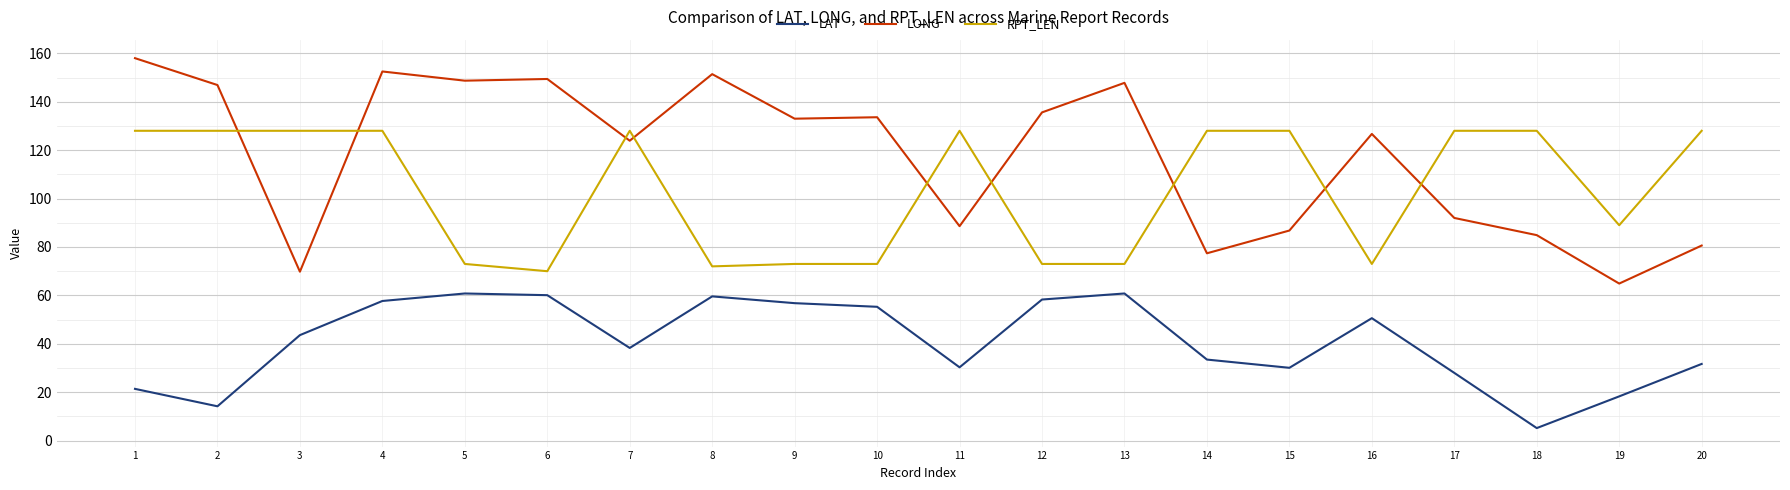

Rank the series by their average value, from lowest to highest.

LAT, RPT_LEN, LONG